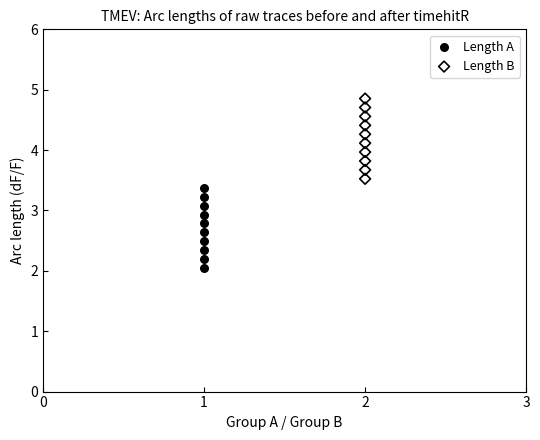

Which series contains the highest Y value?

Length B